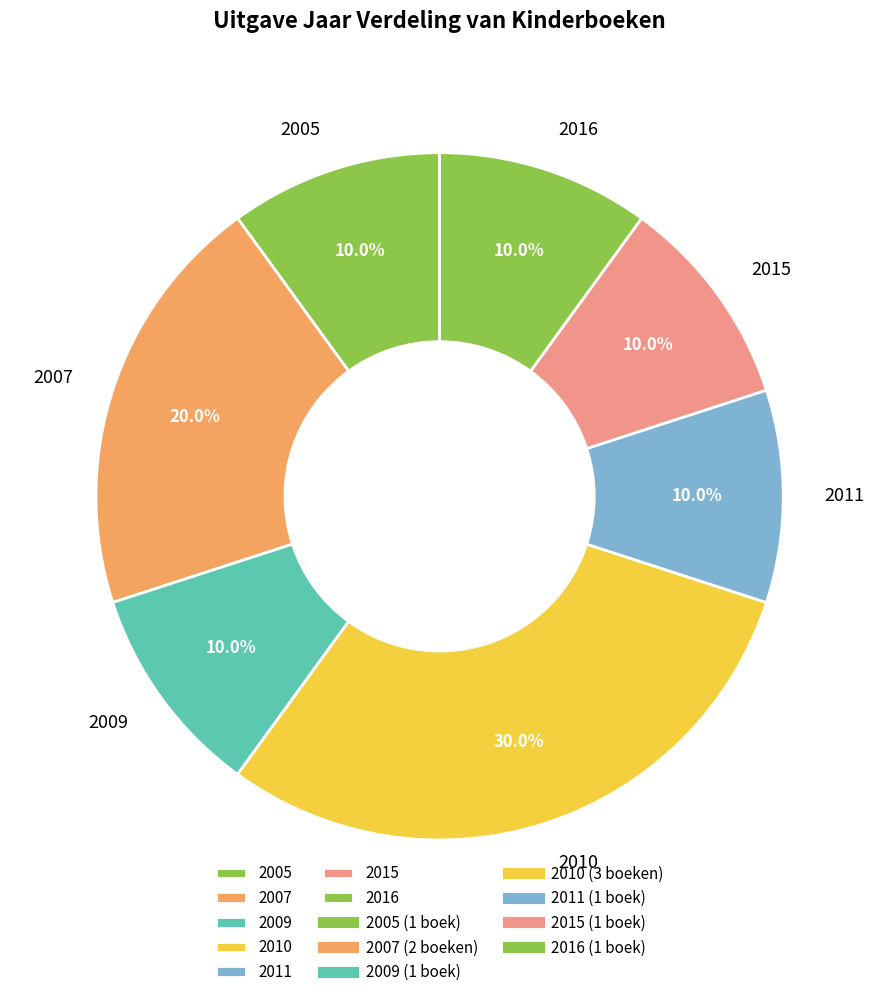

Approximately how many times larger is the value at 2010 compared to 2007?

1.5